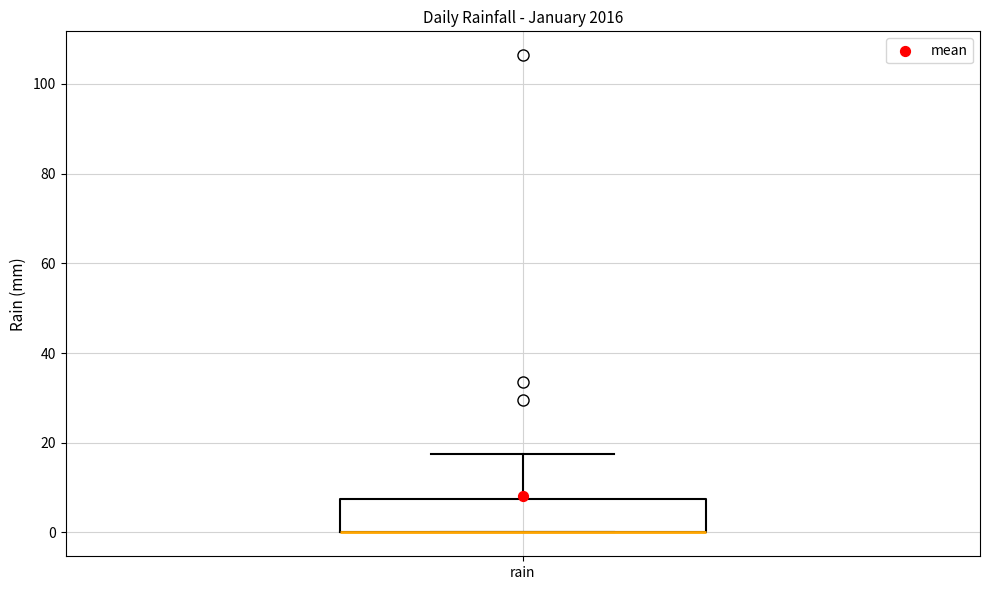

Read this box plot against the y-axis: the position of the median line, the range covered by the box, and the ends of both whiskers. The values are not printed on the chart, so give them approximately, as read against the axis.

median 0 (drawn on the box's lower edge), box 0 to 8, whiskers 0 to 18